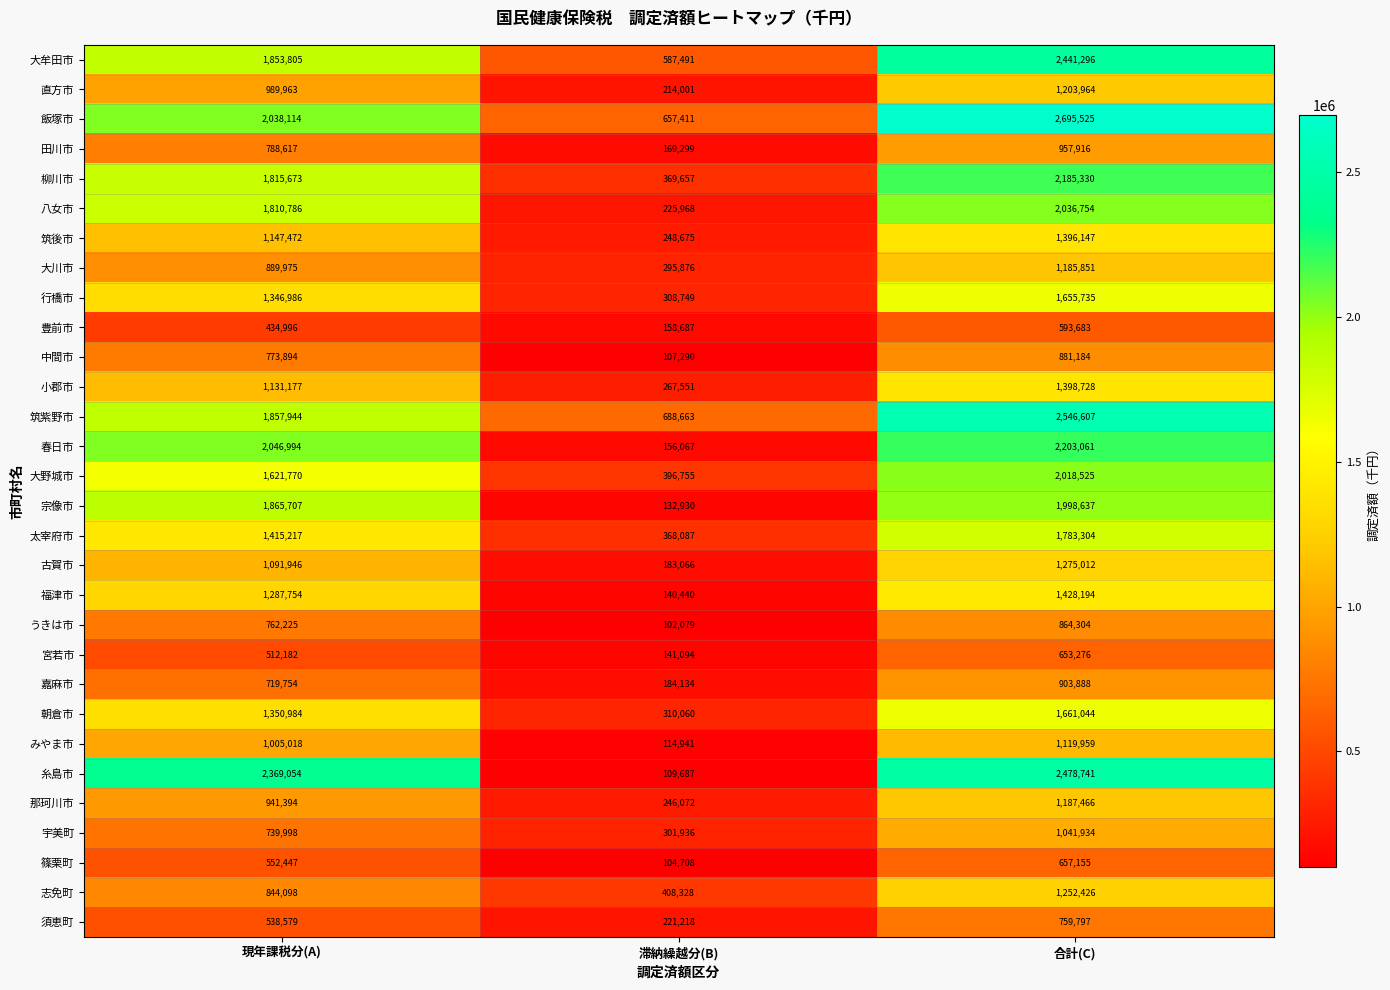

What is the difference between the 直方市 values at 現年課税分(A) and 滞納繰越分(B)?

775962